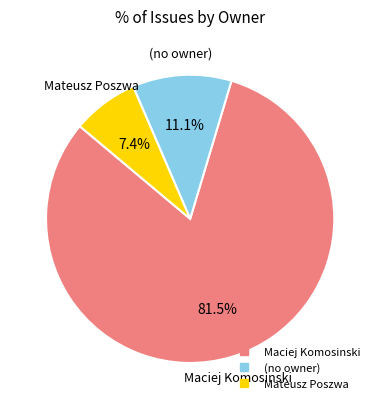

How many segments does this pie chart have?

3